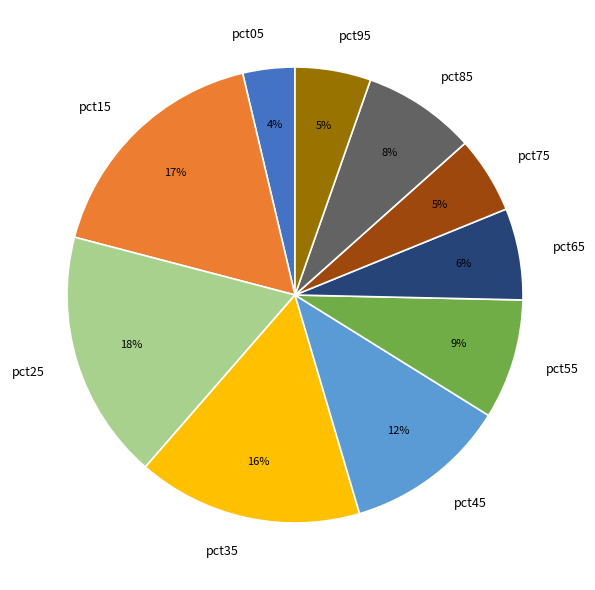

Count the number of slices in the pie.

10